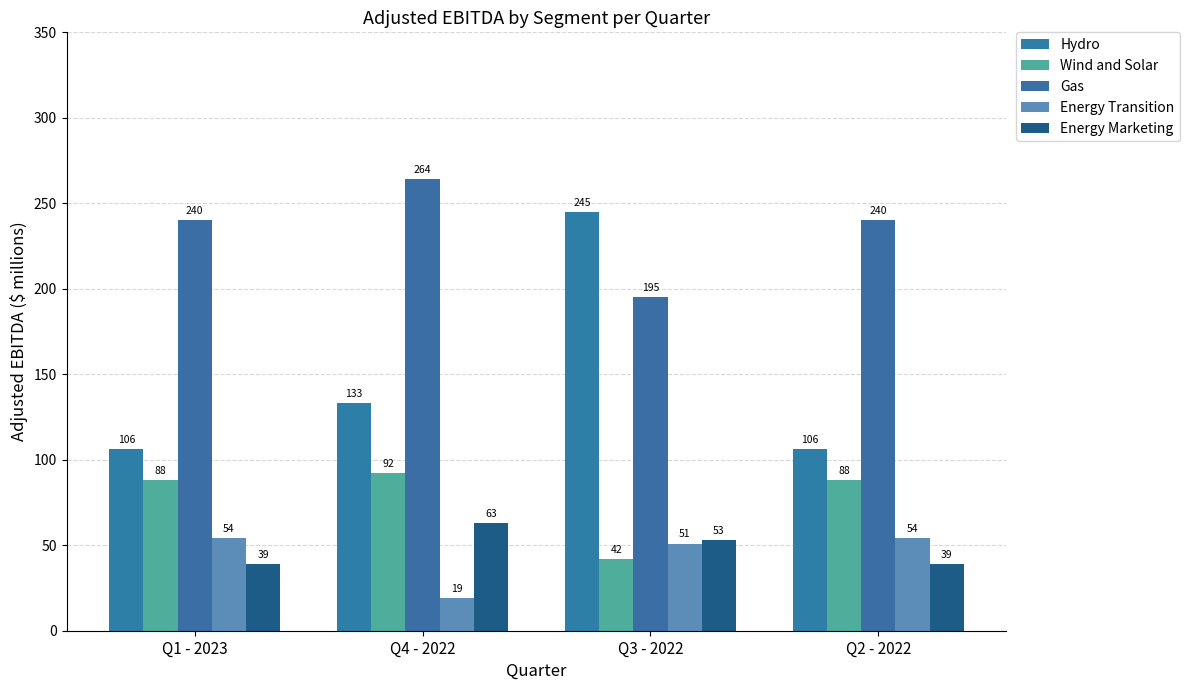

What is the label of the 1st bar from the left?

Q1 - 2023